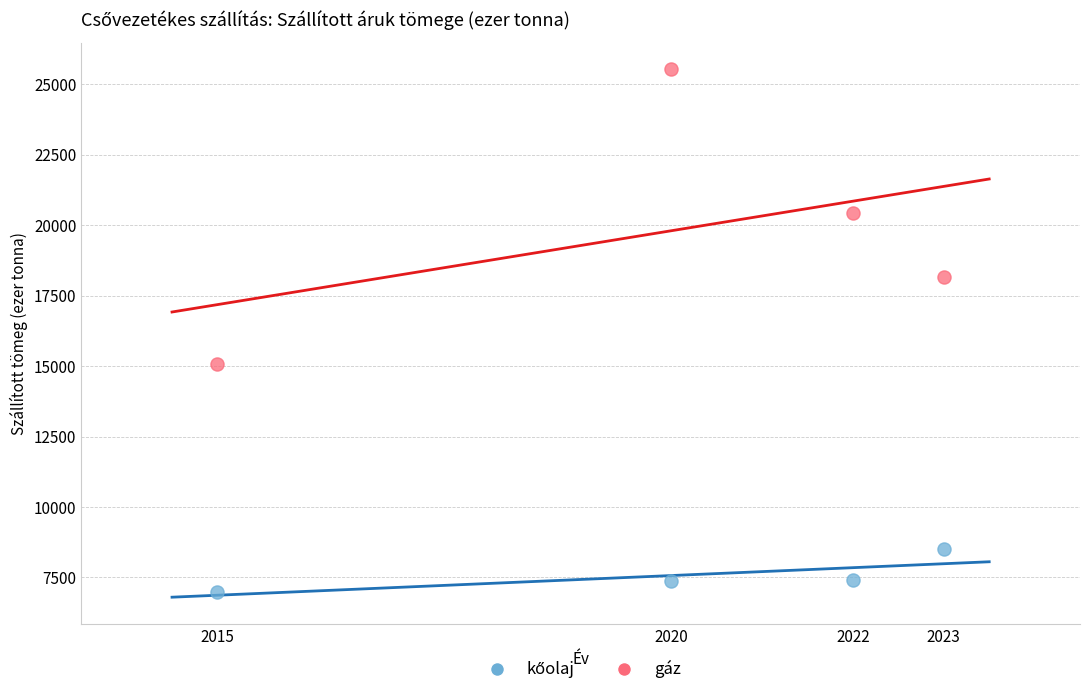

What is the X range (max minus min) for the scatter plot?

8.0